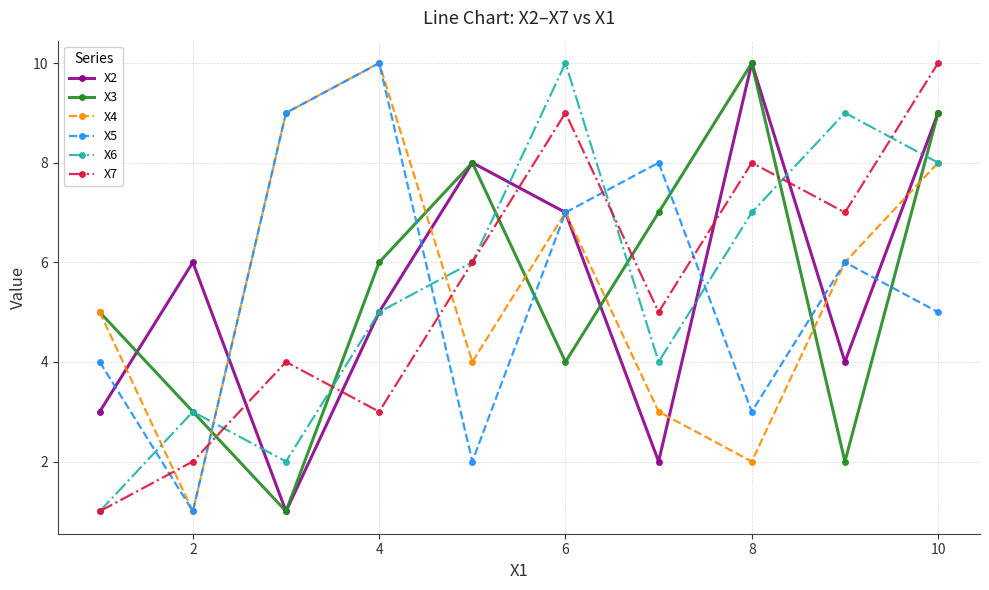

What is the maximum value shown in the chart?

10